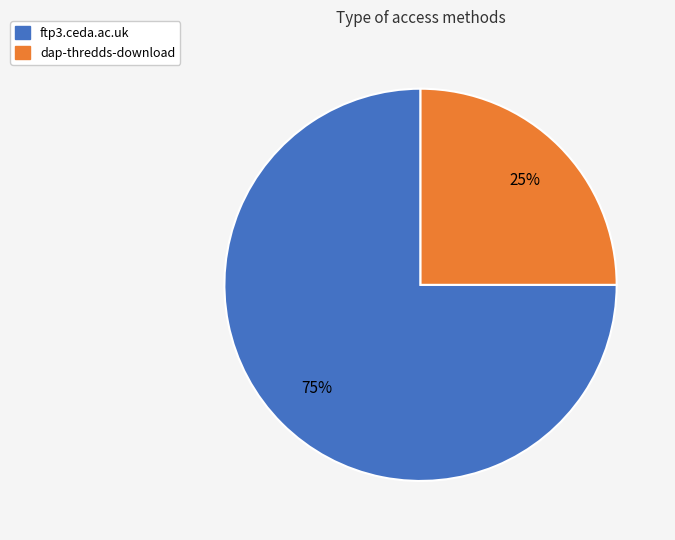

Combined, do dap-thredds-download and ftp3.ceda.ac.uk account for over 50%?

Yes